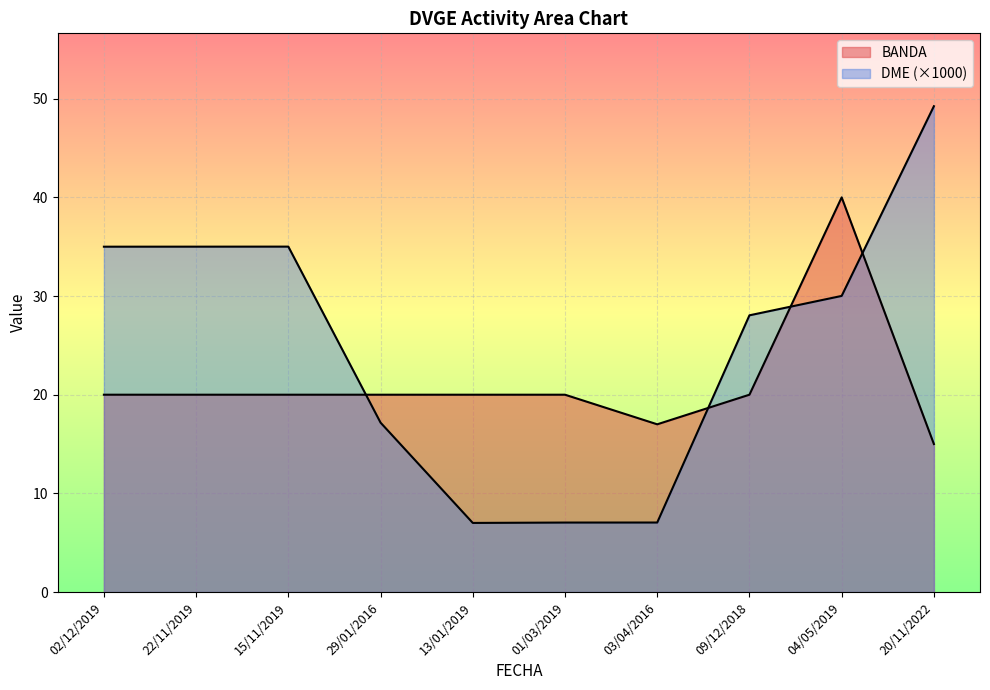

How many distinct data groups are displayed?

2